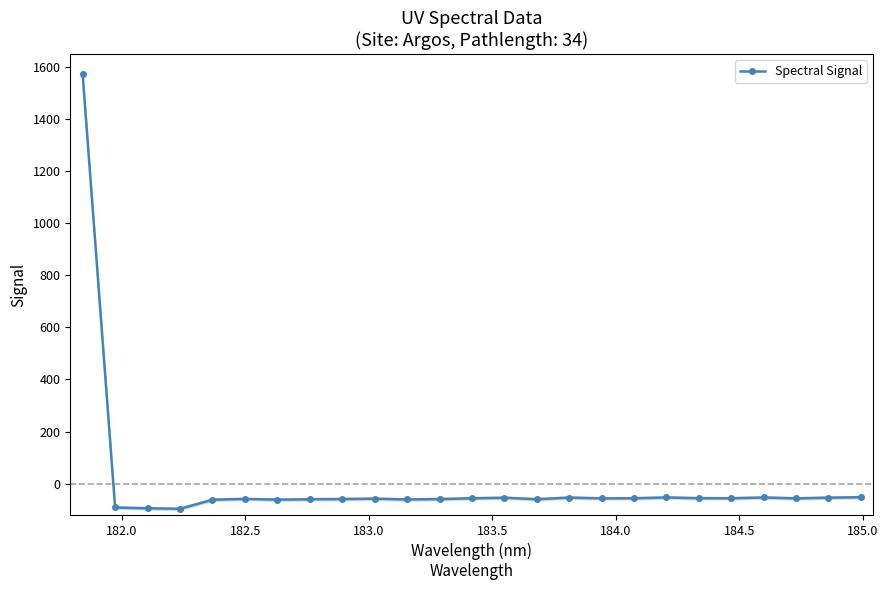

What is the minimum value shown in the chart?

-96.5